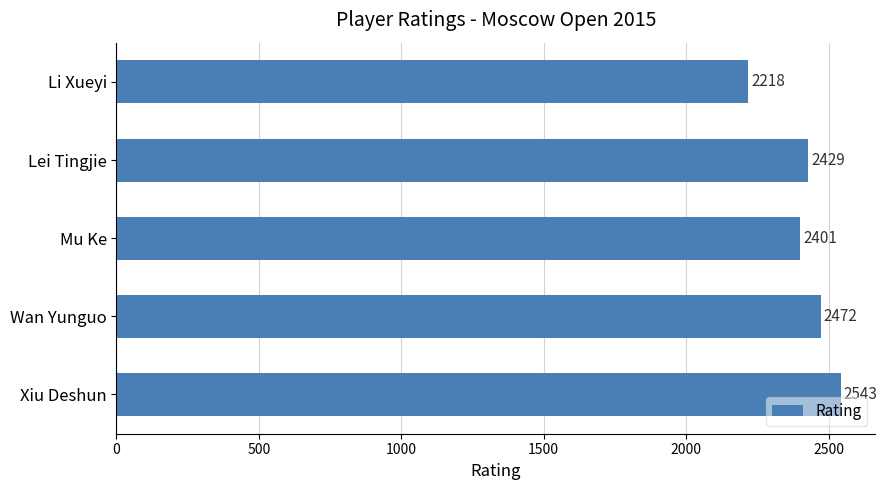

The chart shows a value of 2472 at Wan Yunguo. True or false?

True